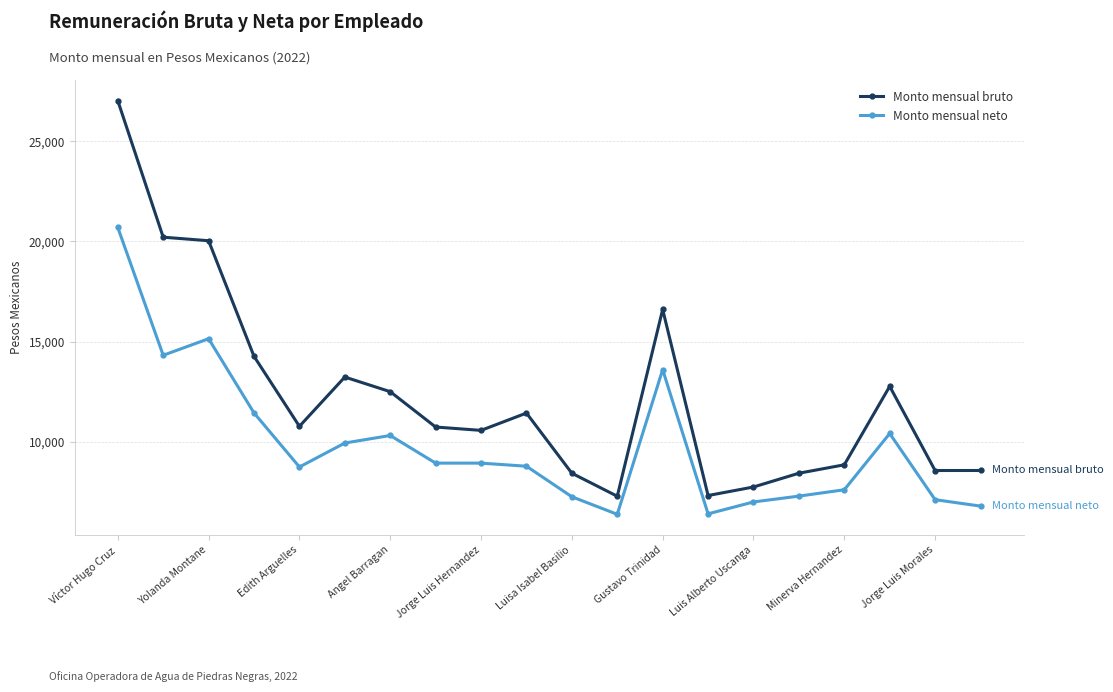

True or false: Monto mensual bruto has more than 2 interior local peaks.

True